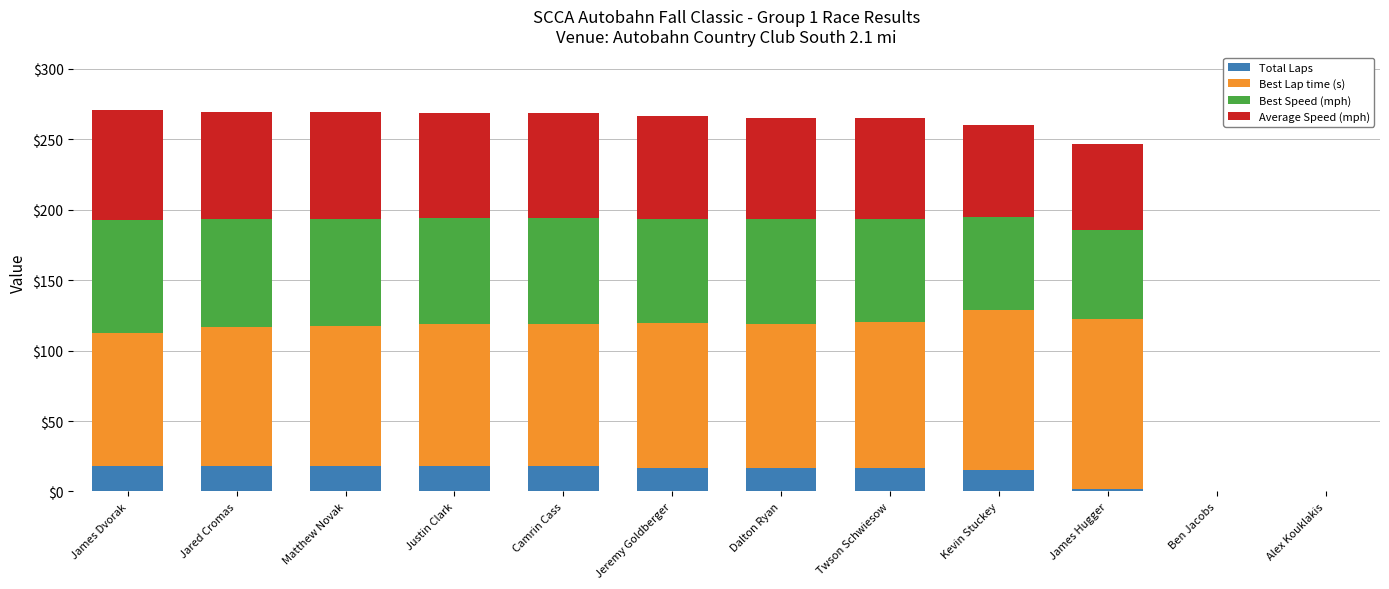

Does the chart contain stacked bars?

Yes